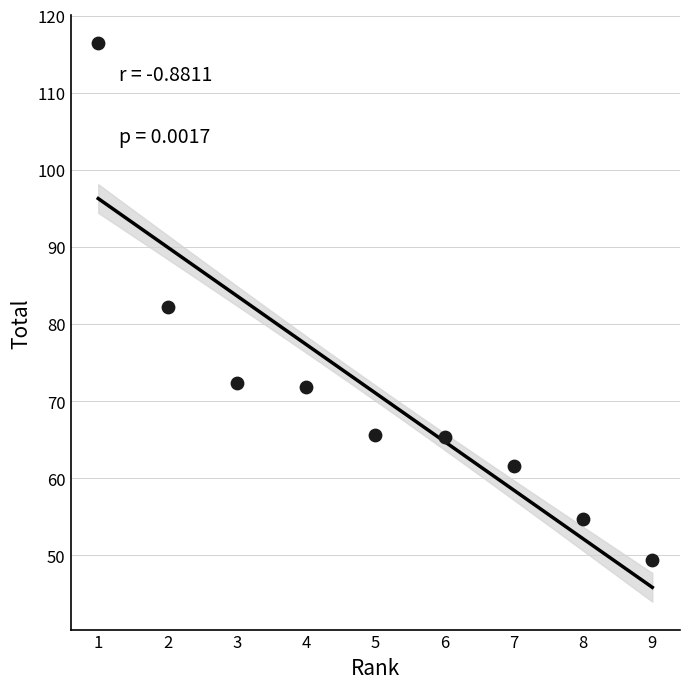

What is the range of X values (max minus min)?

8.0